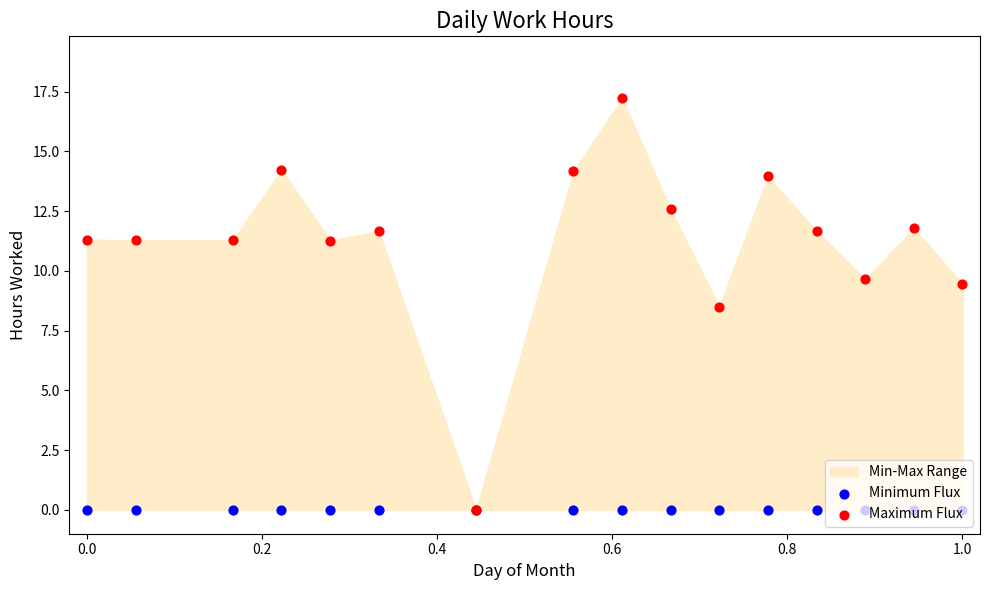

Which series has the largest Y range (max minus min)?

Maximum Flux